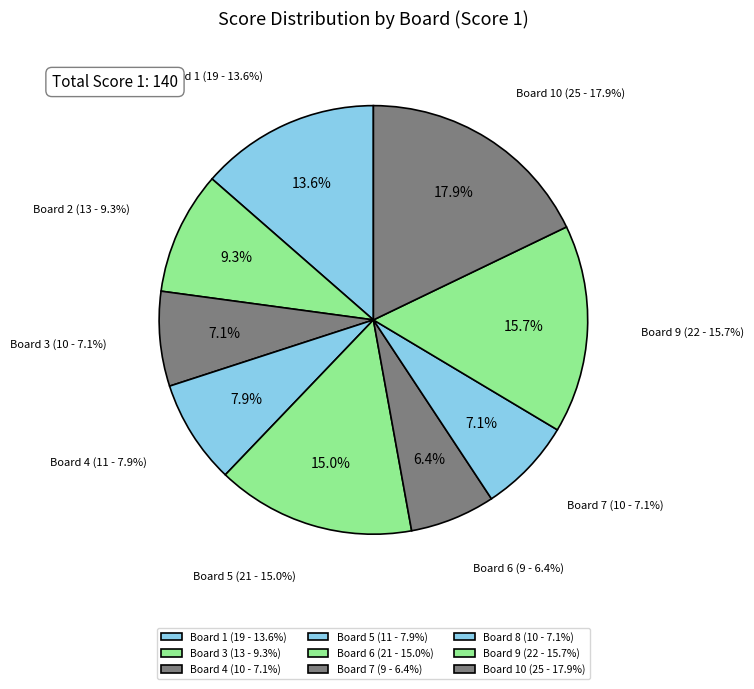

What is the ratio of the value at Board 1 (Faucher Julien) to the value at Board 6 (Combacal Julien)?

0.9